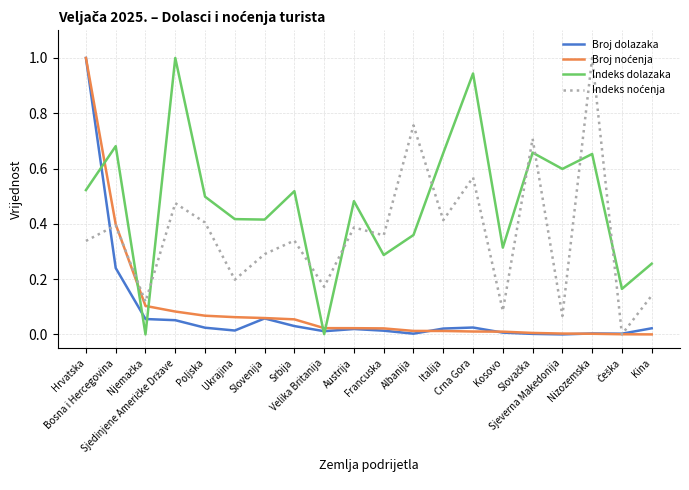

Is this an area chart (filled region under the line)?

No